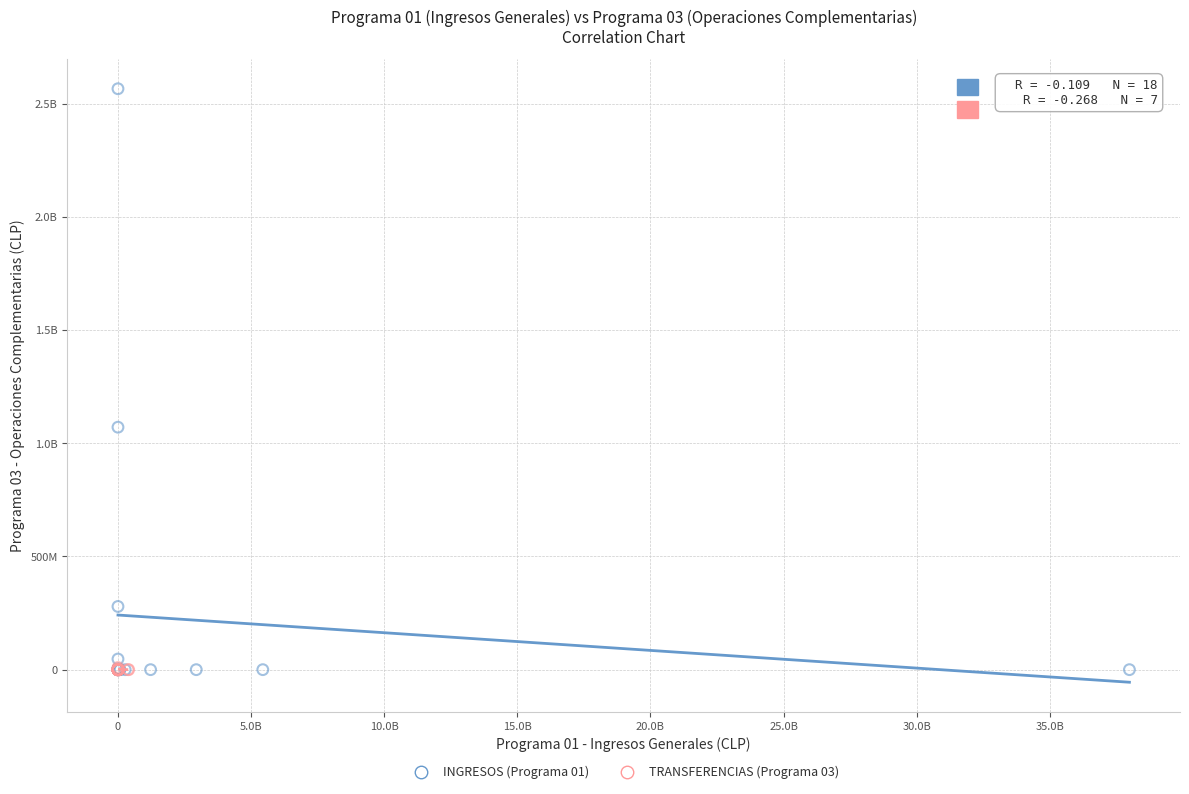

What are all the series names shown in the legend?

INGRESOS (Programa 01), TRANSFERENCIAS (Programa 03)